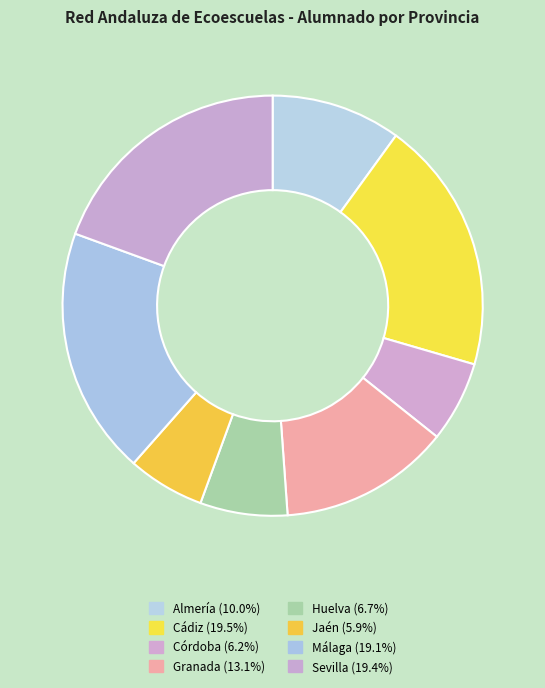

Approximately how many times larger is the value at Sevilla compared to Almería?

1.9